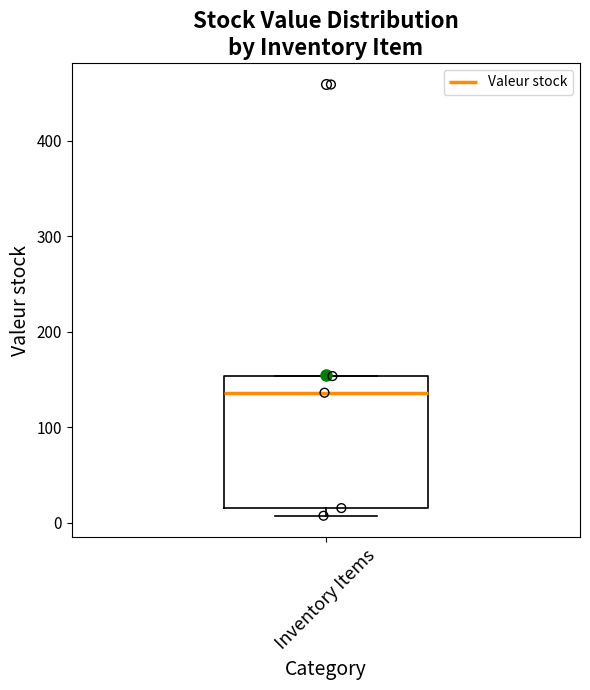

Transcribe this box plot: give where the median line is, the range the box spans, and where the two whiskers end, as read against the y-axis. The values are not printed on the chart, so give them approximately, as read against the axis.

median 140, box 20 to 150, whiskers 10 to 150